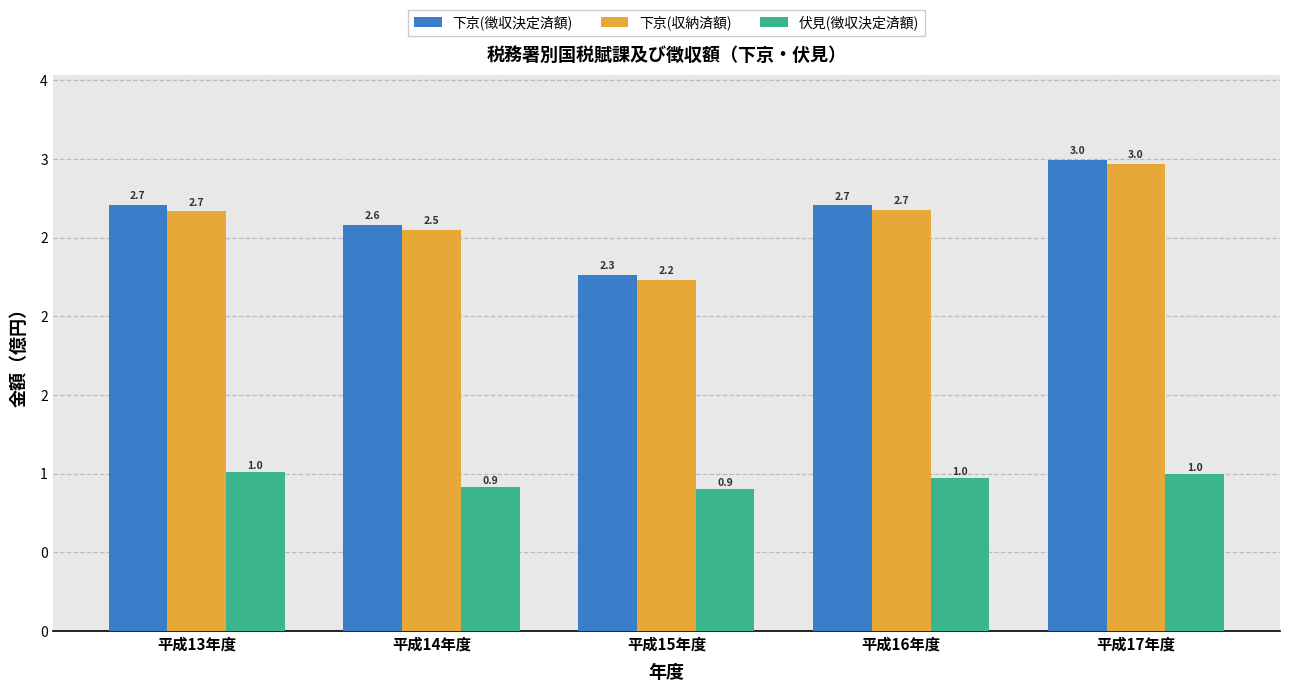

What are all the series names shown in the legend?

下京(徴収決定済額), 下京(収納済額), 伏見(徴収決定済額)